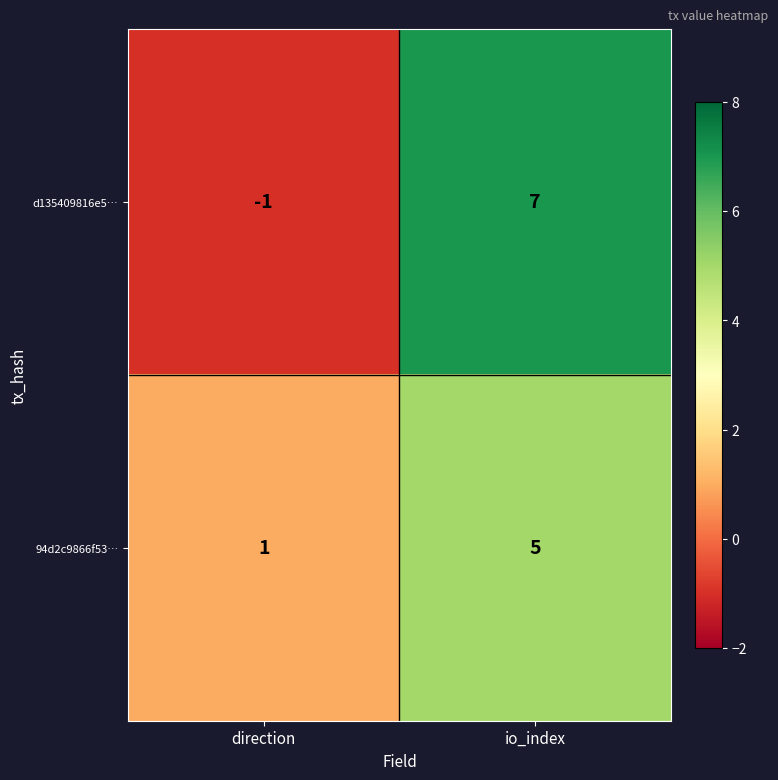

At which category is the sum across all series the highest?

io_index